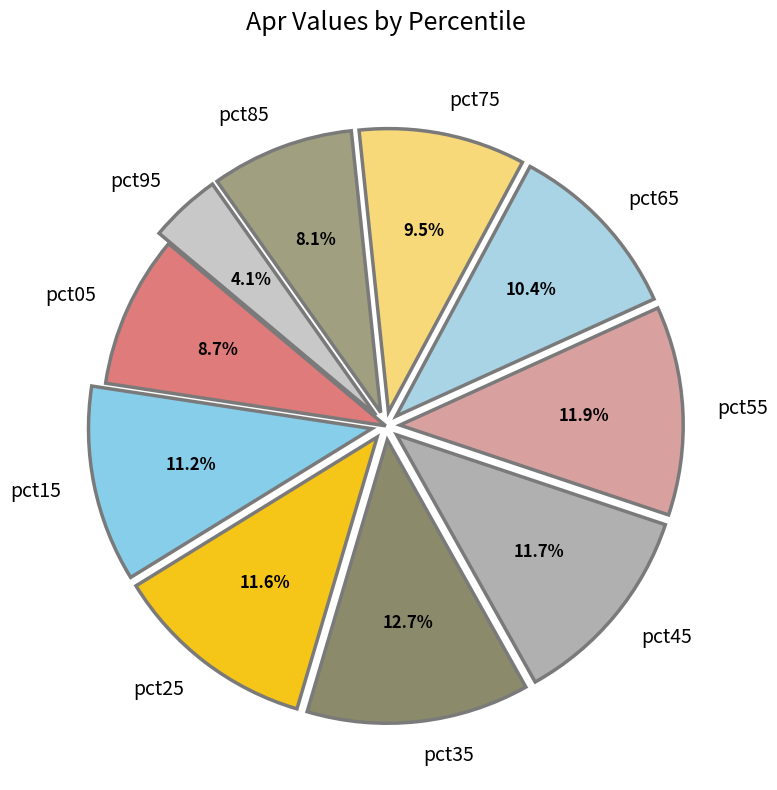

To the nearest percent, what percentage of the pie is pct25?

12%